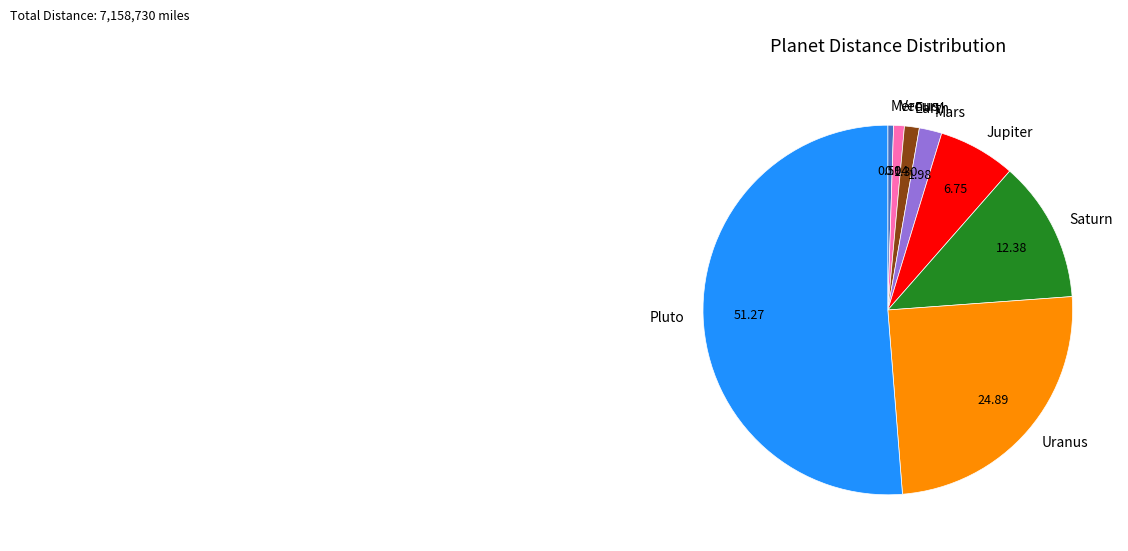

Do Saturn and Pluto together represent more than half of the pie?

Yes